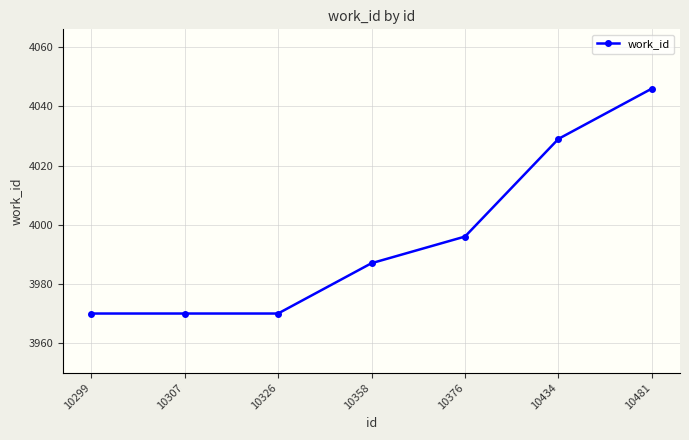

Which has a higher value, 10434 or 10376?

10434